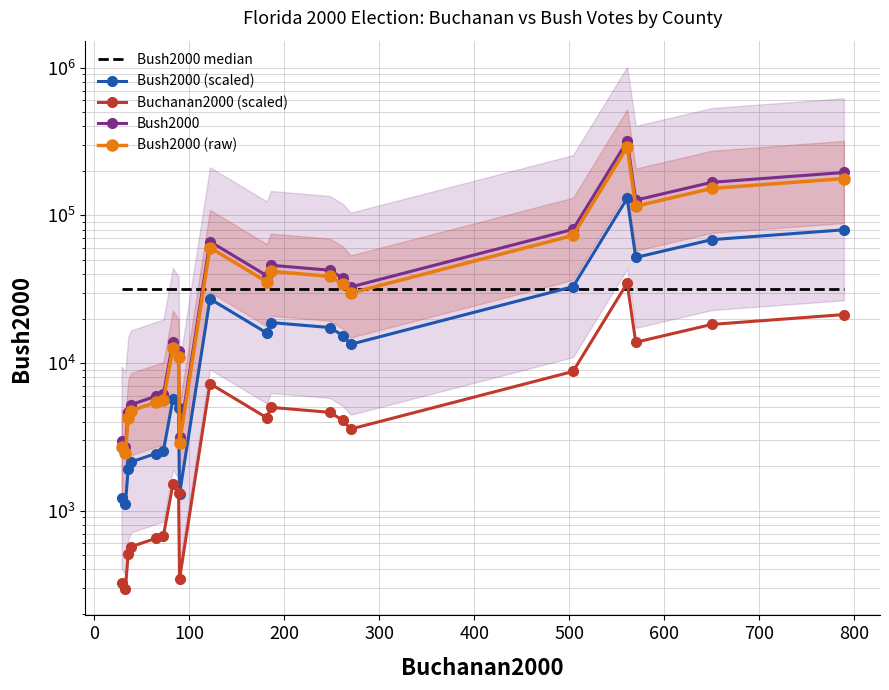

Rank the series at −100 from lowest to highest value.

Buchanan2000 (scaled), Bush2000 (scaled), Bush2000 (raw), Bush2000, Bush2000 median